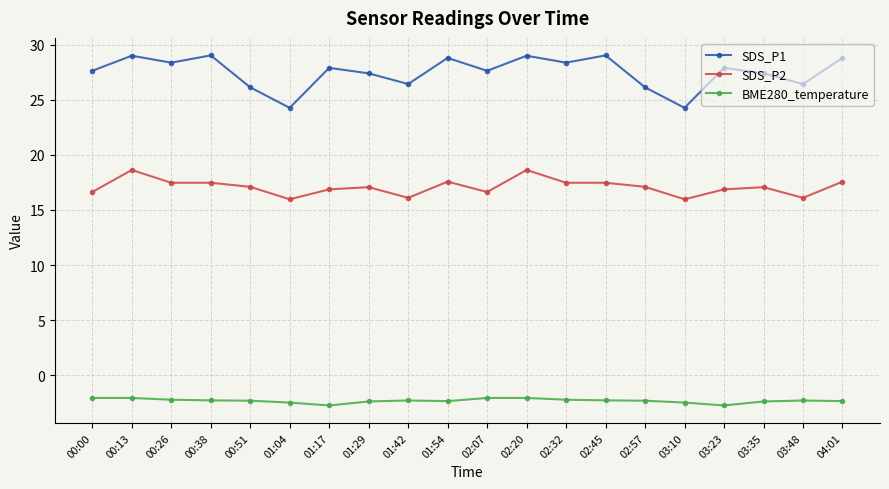

What is the highest value of the BME280_temperature series?

-2.1